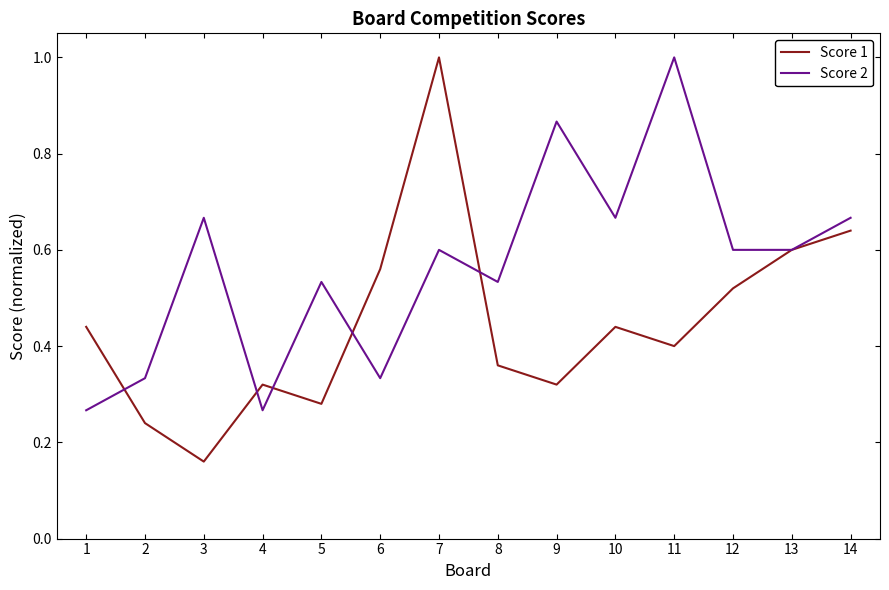

What are all the series names shown in the legend?

Score 1, Score 2